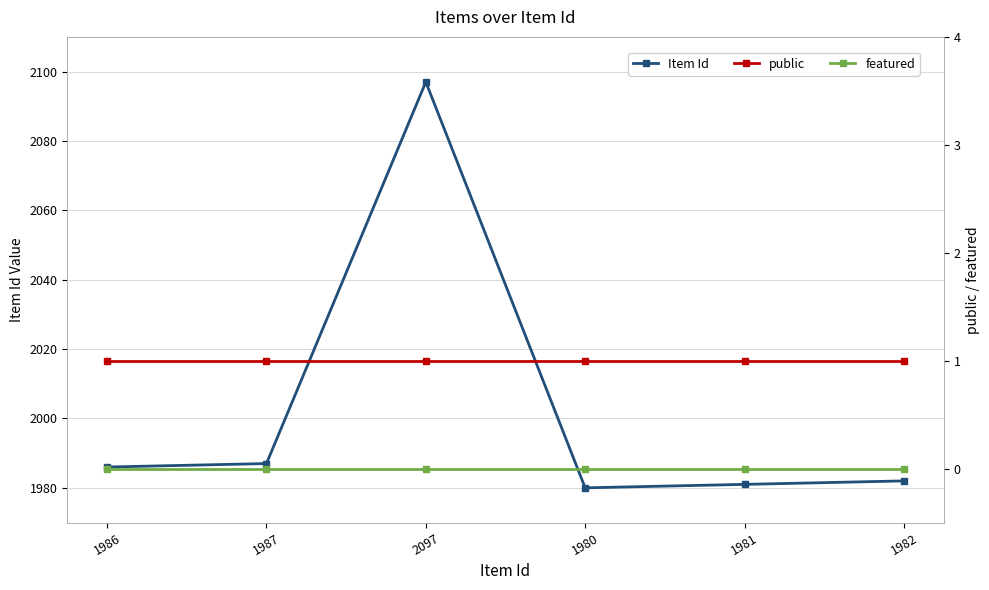

At 1980, list the series in order from largest to smallest.

Item Id, public, featured